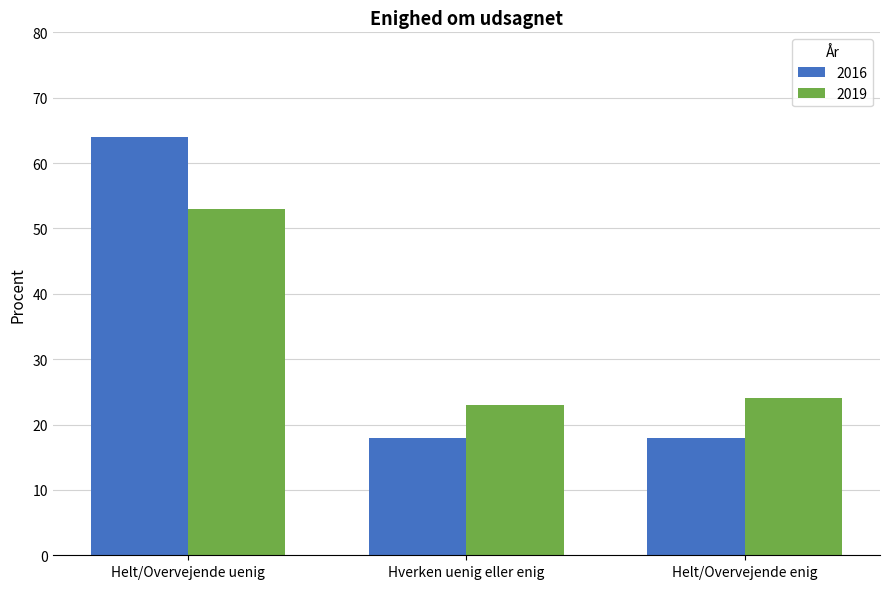

Where is 2019 nearest to the value 38?

Helt/Overvejende enig